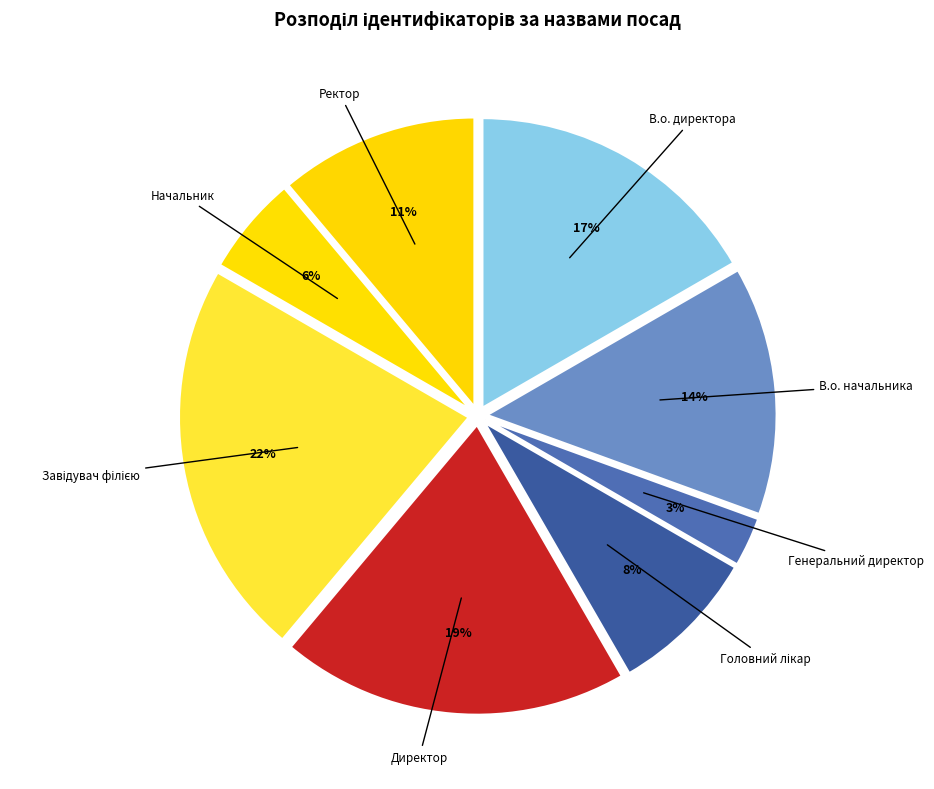

Combined, do Директор and Начальник account for over 50%?

No